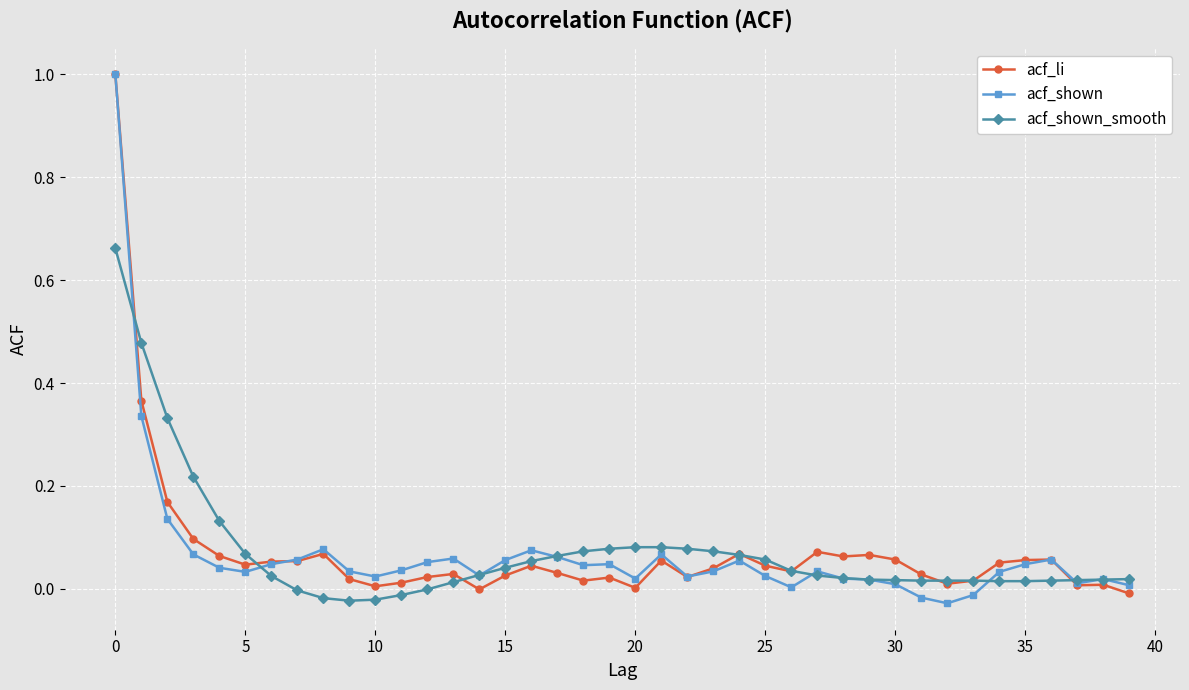

Which series ends up on top after the final intersection of acf_li and acf_shown_smooth?

acf_shown_smooth